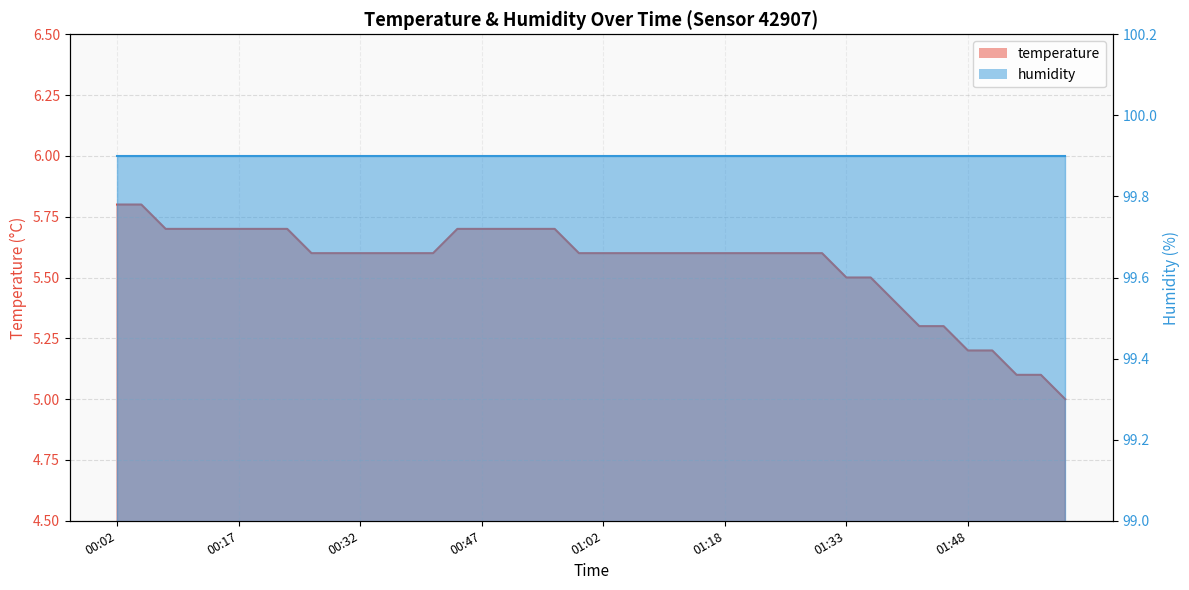

What is the change in value from 00:08 to 01:48?

-0.5